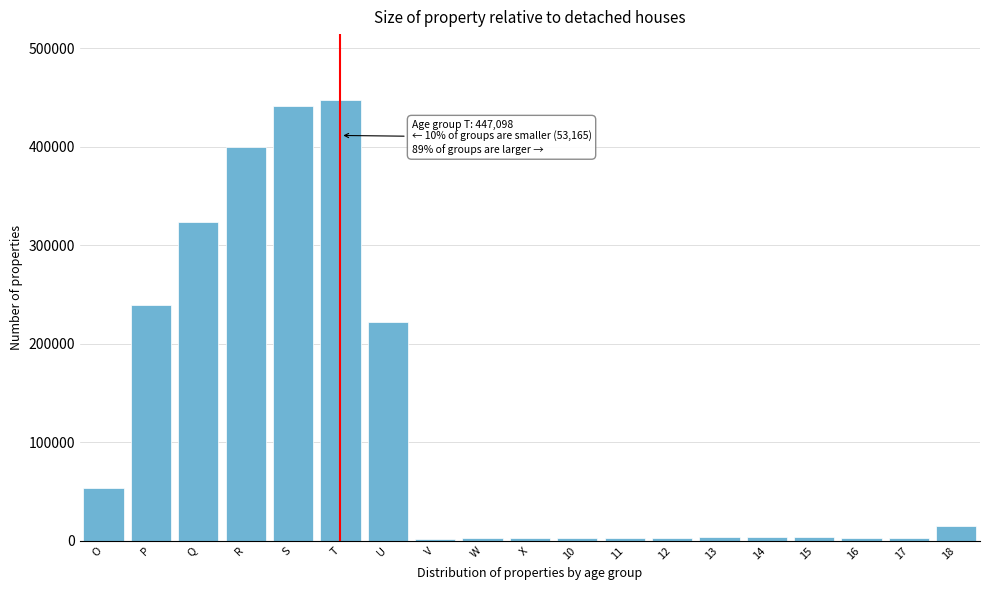

What is the label of the 9th bar from the left?

W